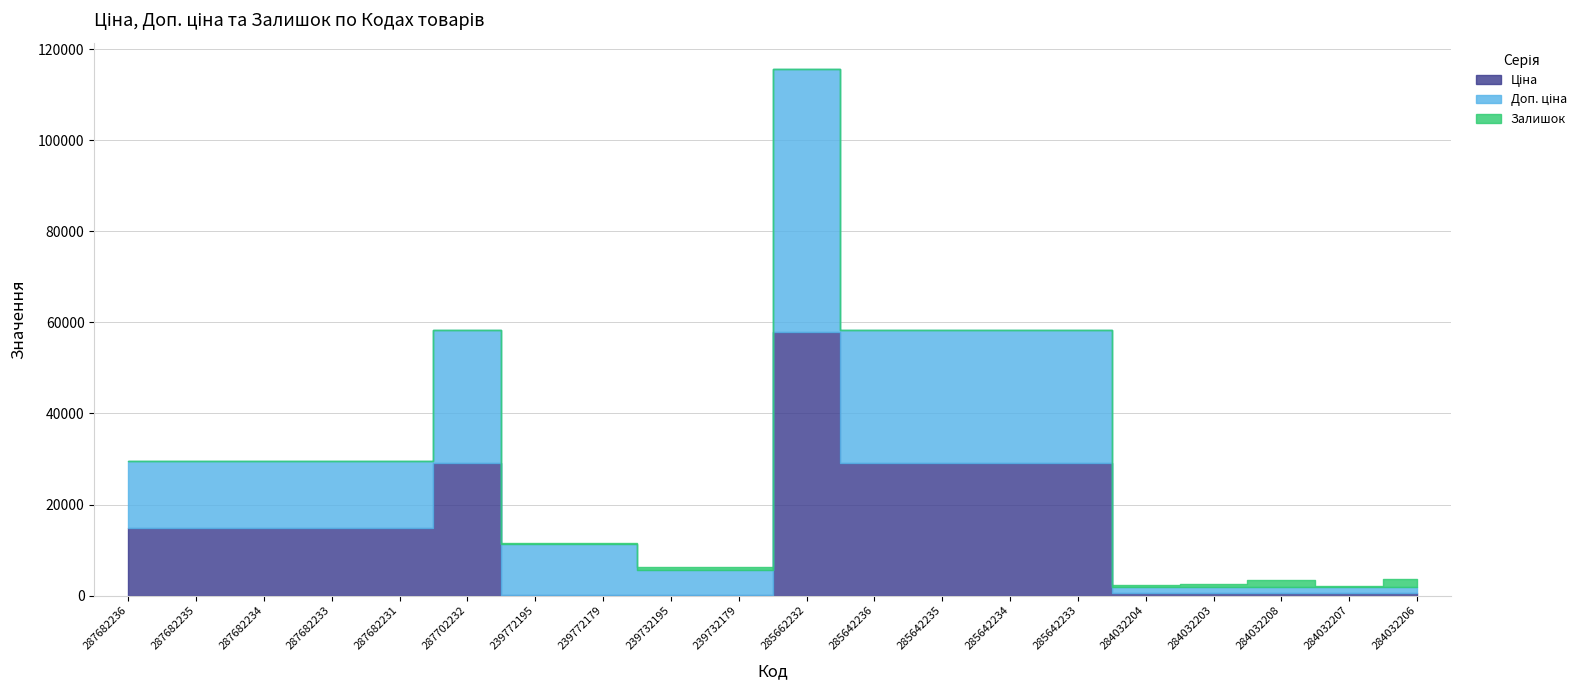

The Залишок series shows -862.1 at 287682235. True or false?

False